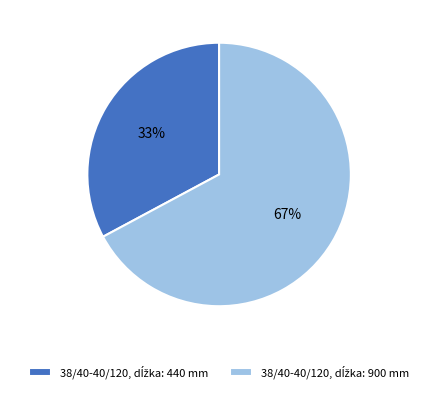

Does any single category account for the majority?

Yes